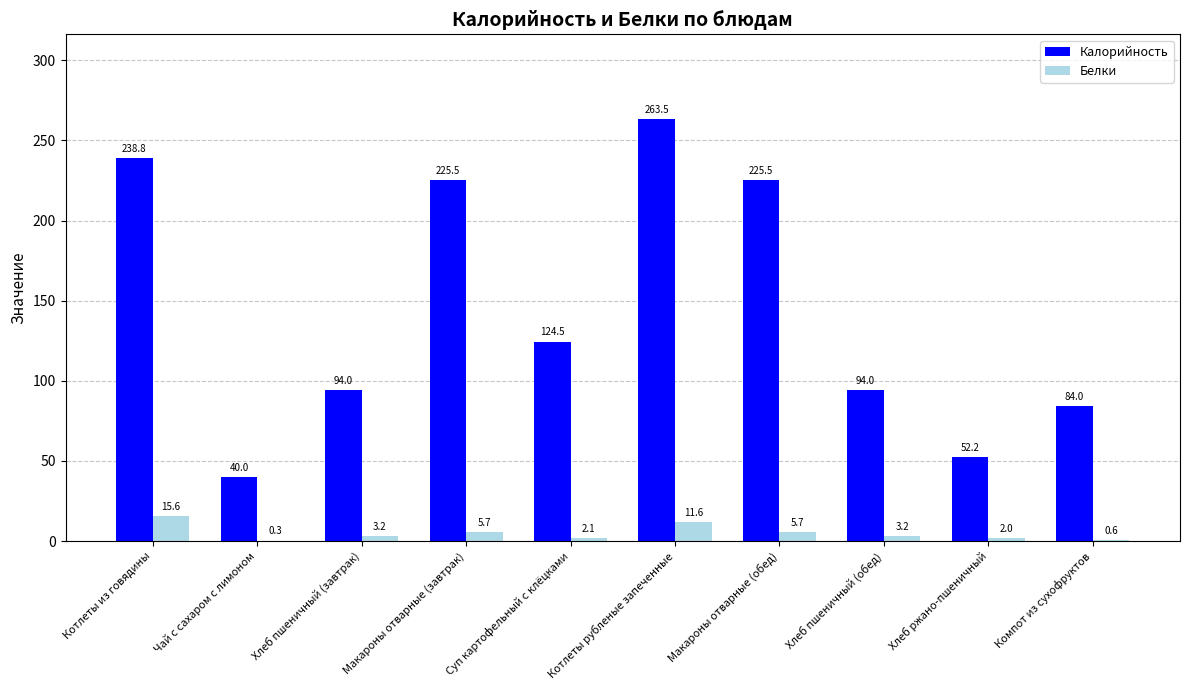

True or false: Калорийность has a value of 67.5 at Чай с сахаром с лимоном.

False